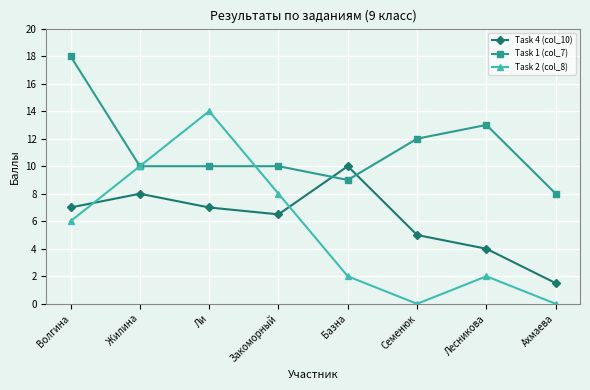

What is the difference between the Task 2 (col_8) values at Ахмаева and Ли?

14.0